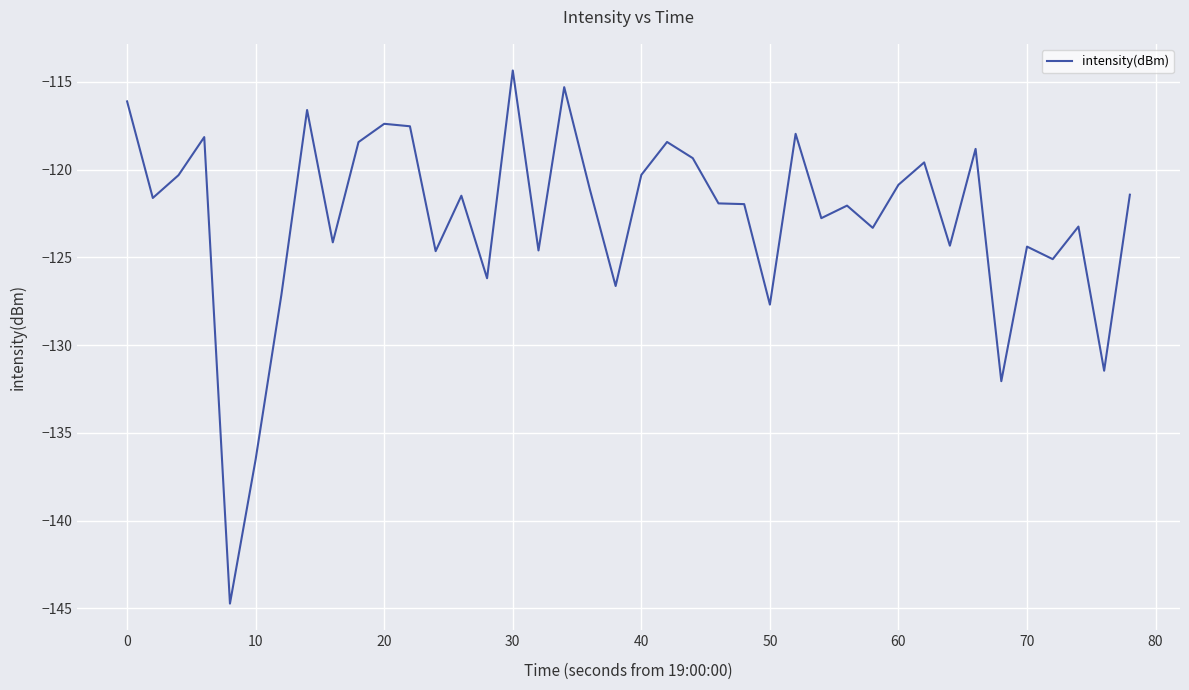

What is the smallest value displayed?

-144.7